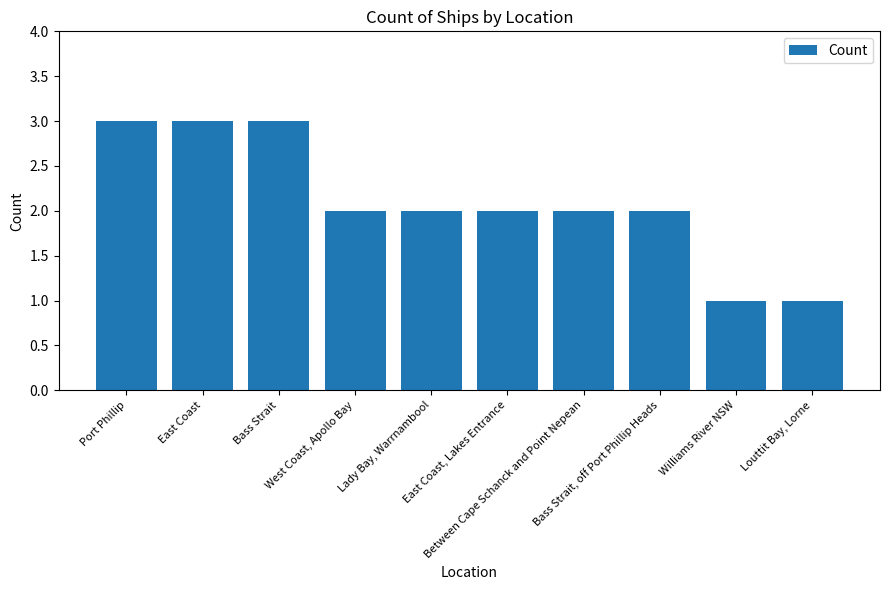

What is the value of the 9th bar from the left?

1